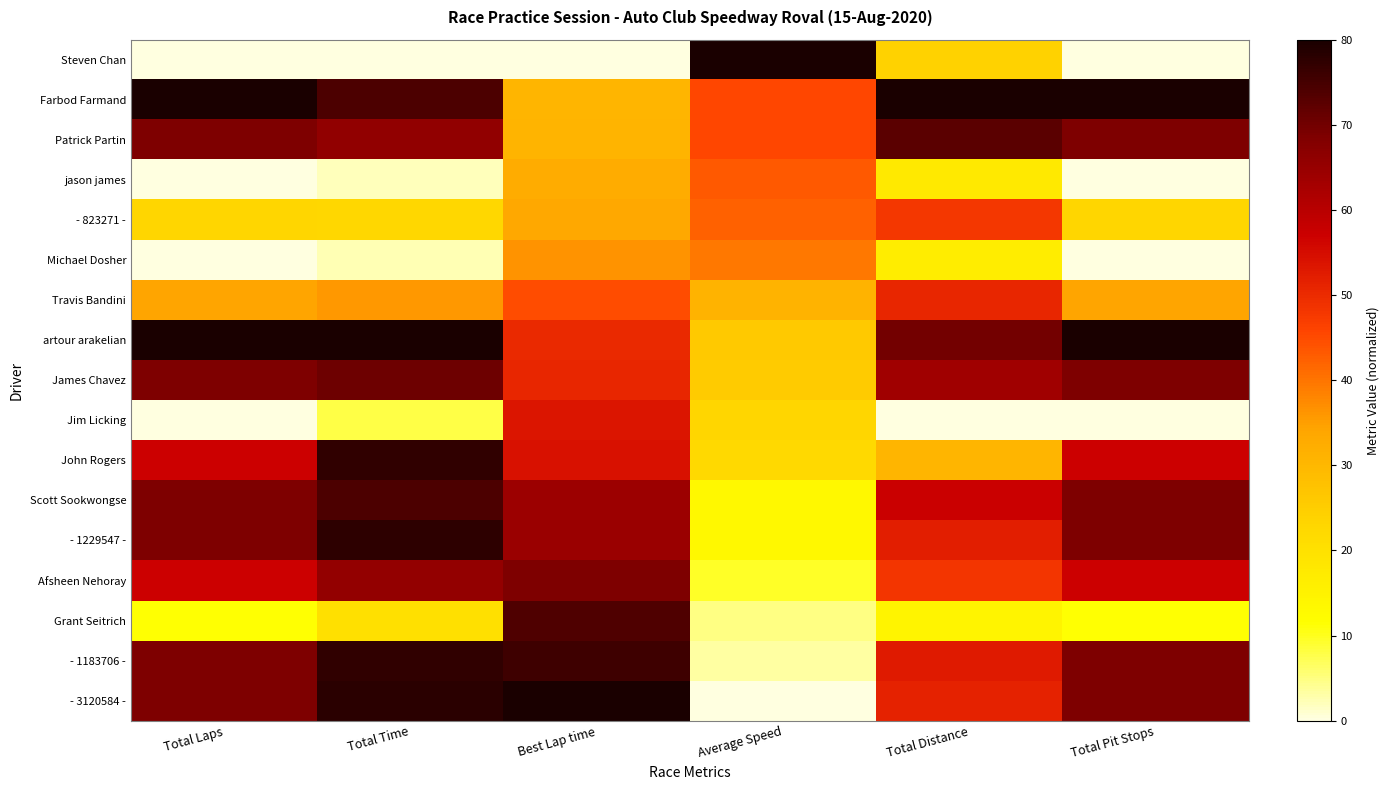

What is the total value across all series at Total Distance?

749.2